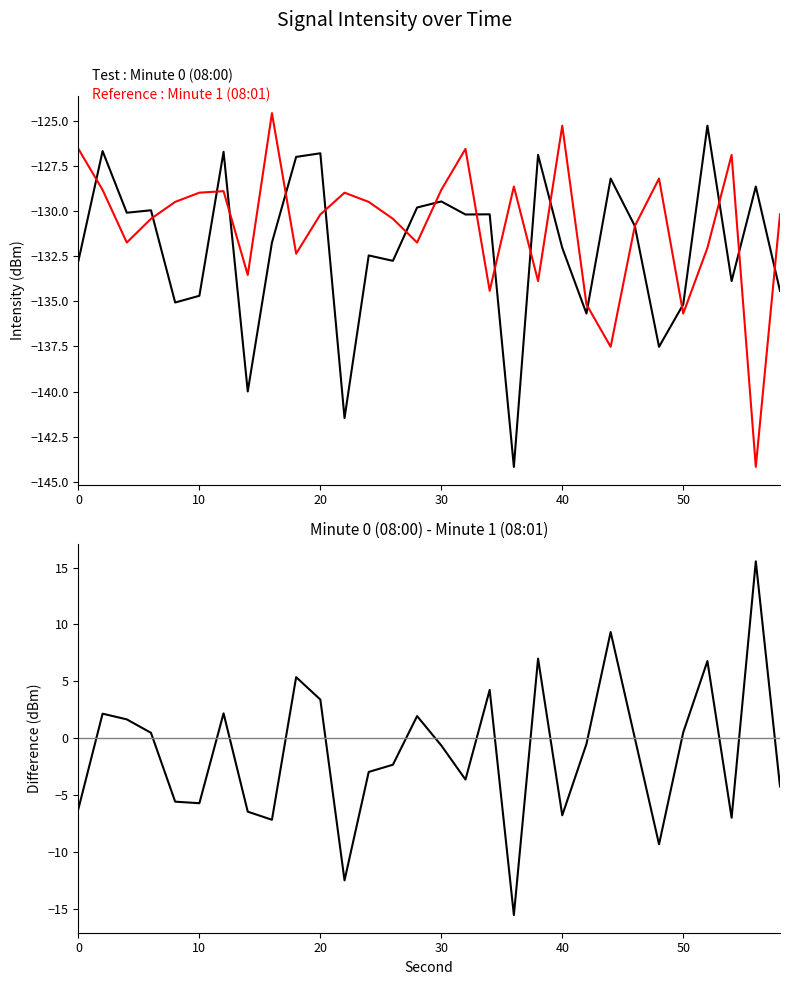

List the series in order of their peak value, highest first.

Minute 0 - Minute 1, Minute 1 (08:01), Minute 0 (08:00)